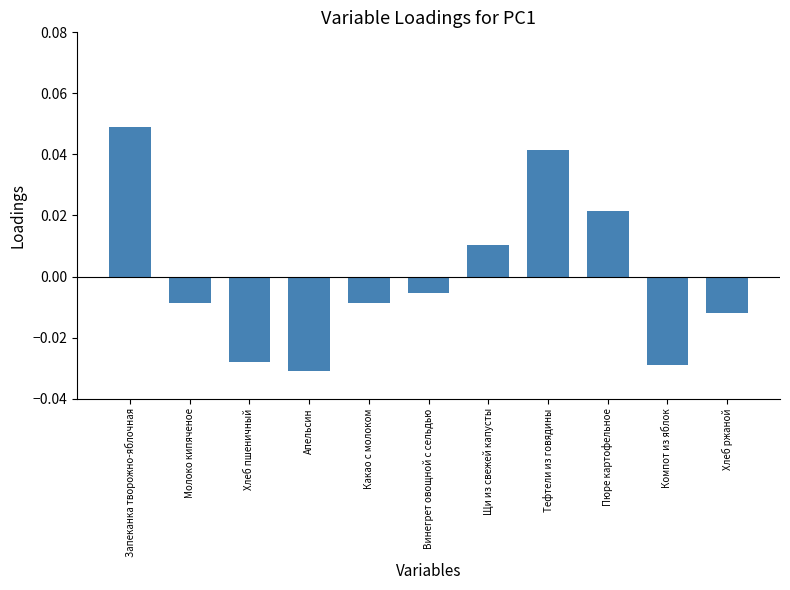

What is the difference between the maximum and second lowest values?

0.1